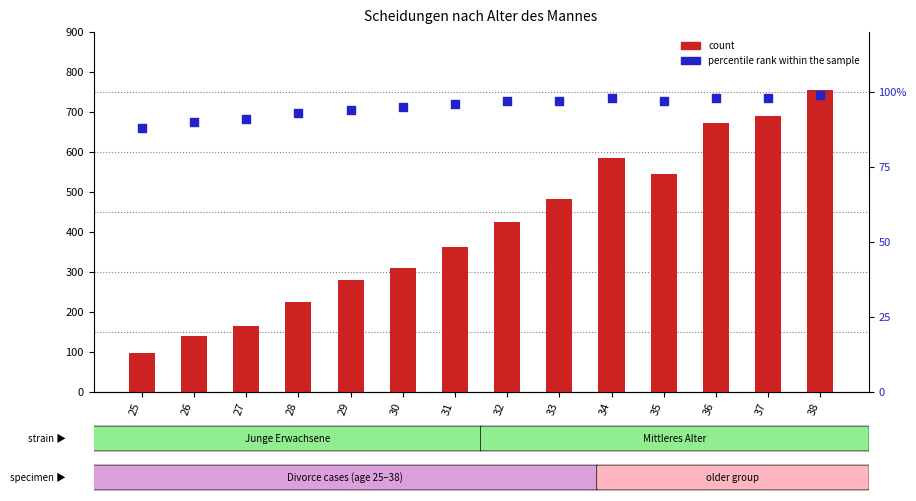

Which series has the widest spread of Y values?

count